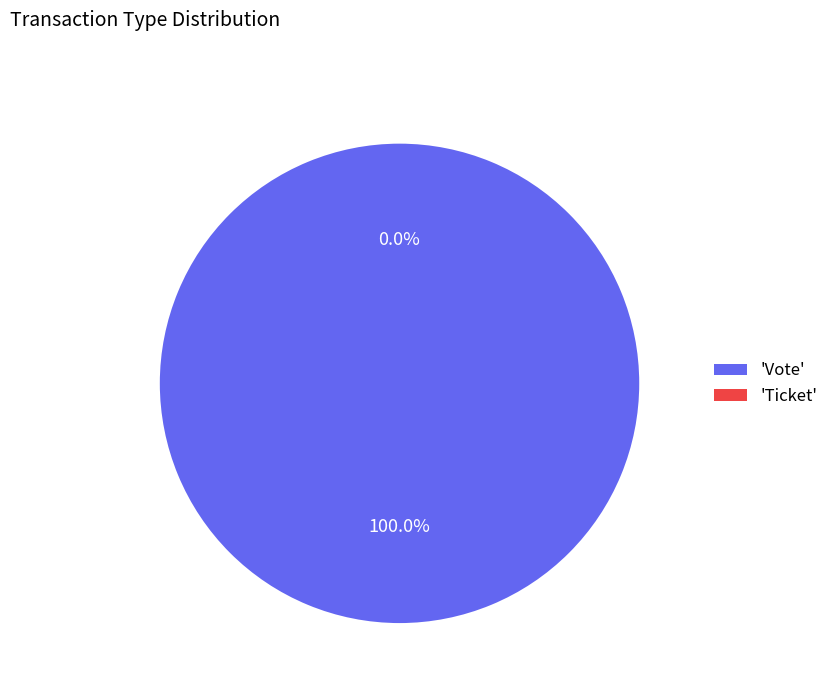

Rank the categories by value from lowest to highest.

Ticket, Vote